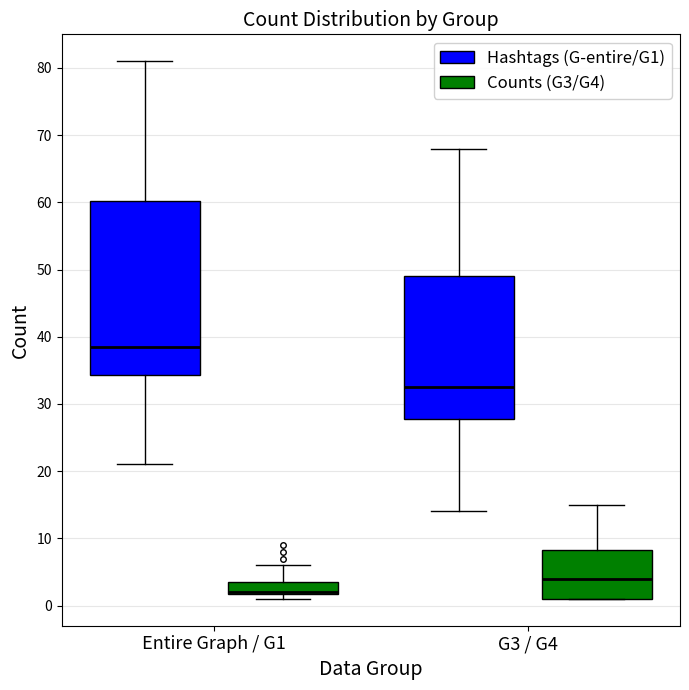

Comparing the boxes themselves (not the whiskers), which one is the tallest?

Entire Graph / G1 (Hashtags (G-entire/G1))